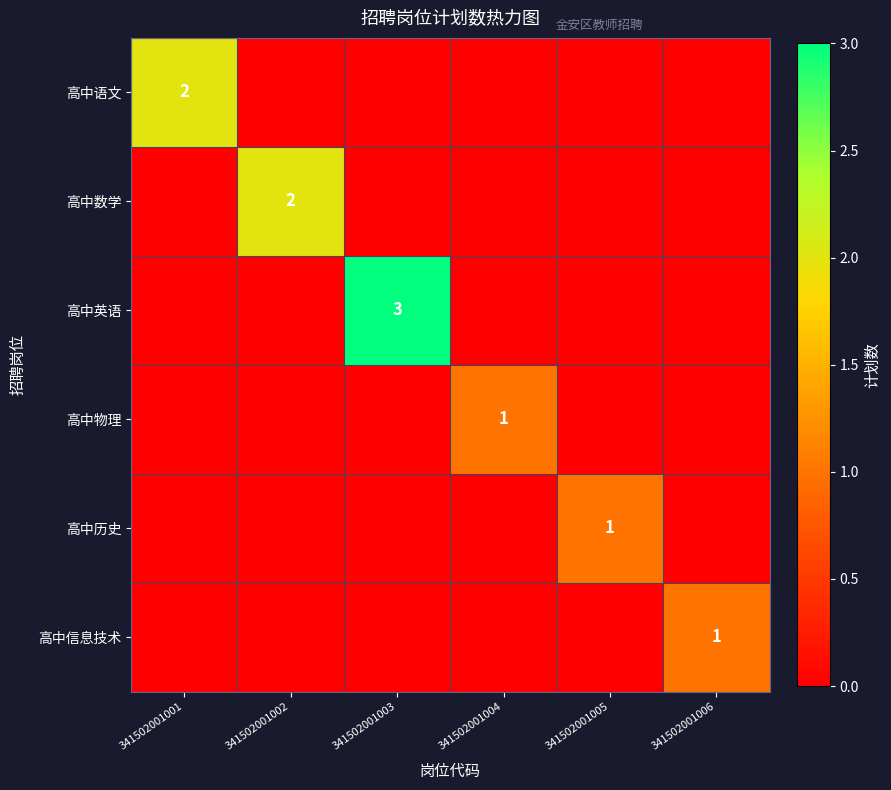

What is the sum of all 高中信息技术 values?

1